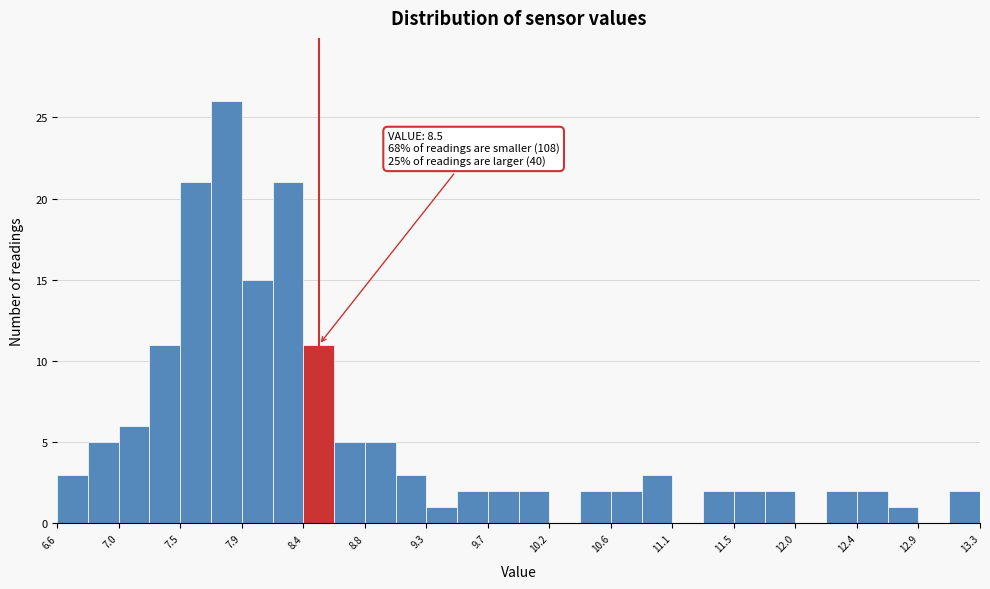

Over which range of the x-axis is the bar tallest?

7.70 to 7.95